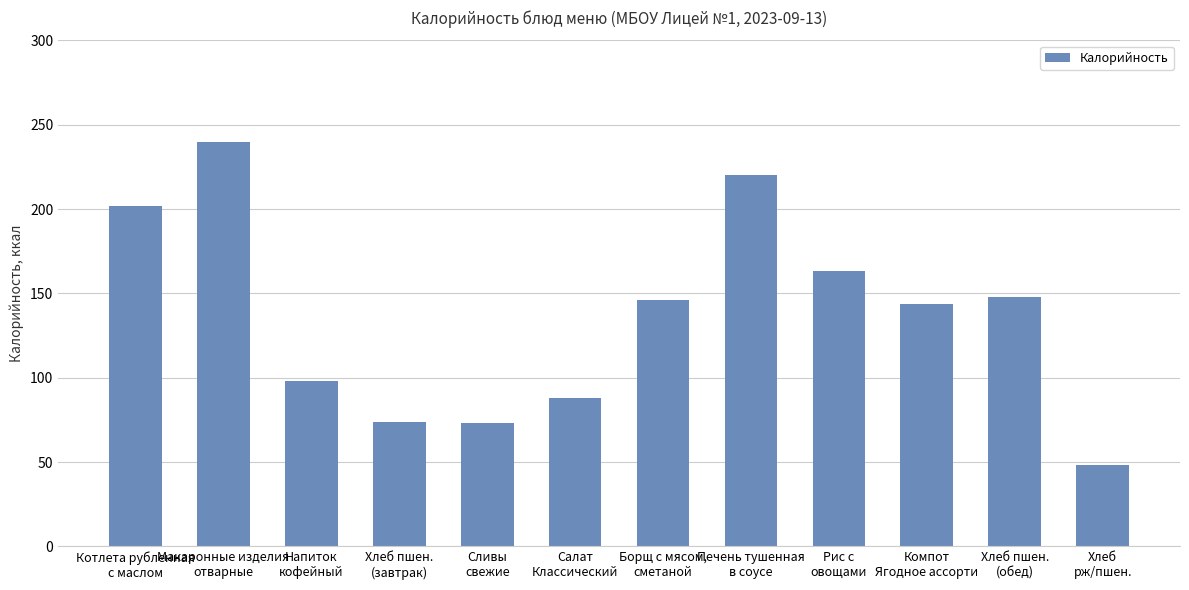

What is the minimum value shown in the chart?

48